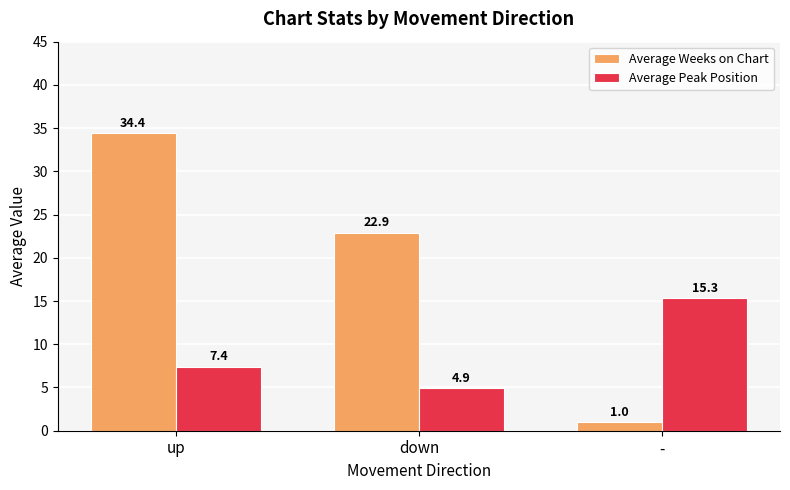

The value of Average Peak Position at - is 23.6. True or false?

False